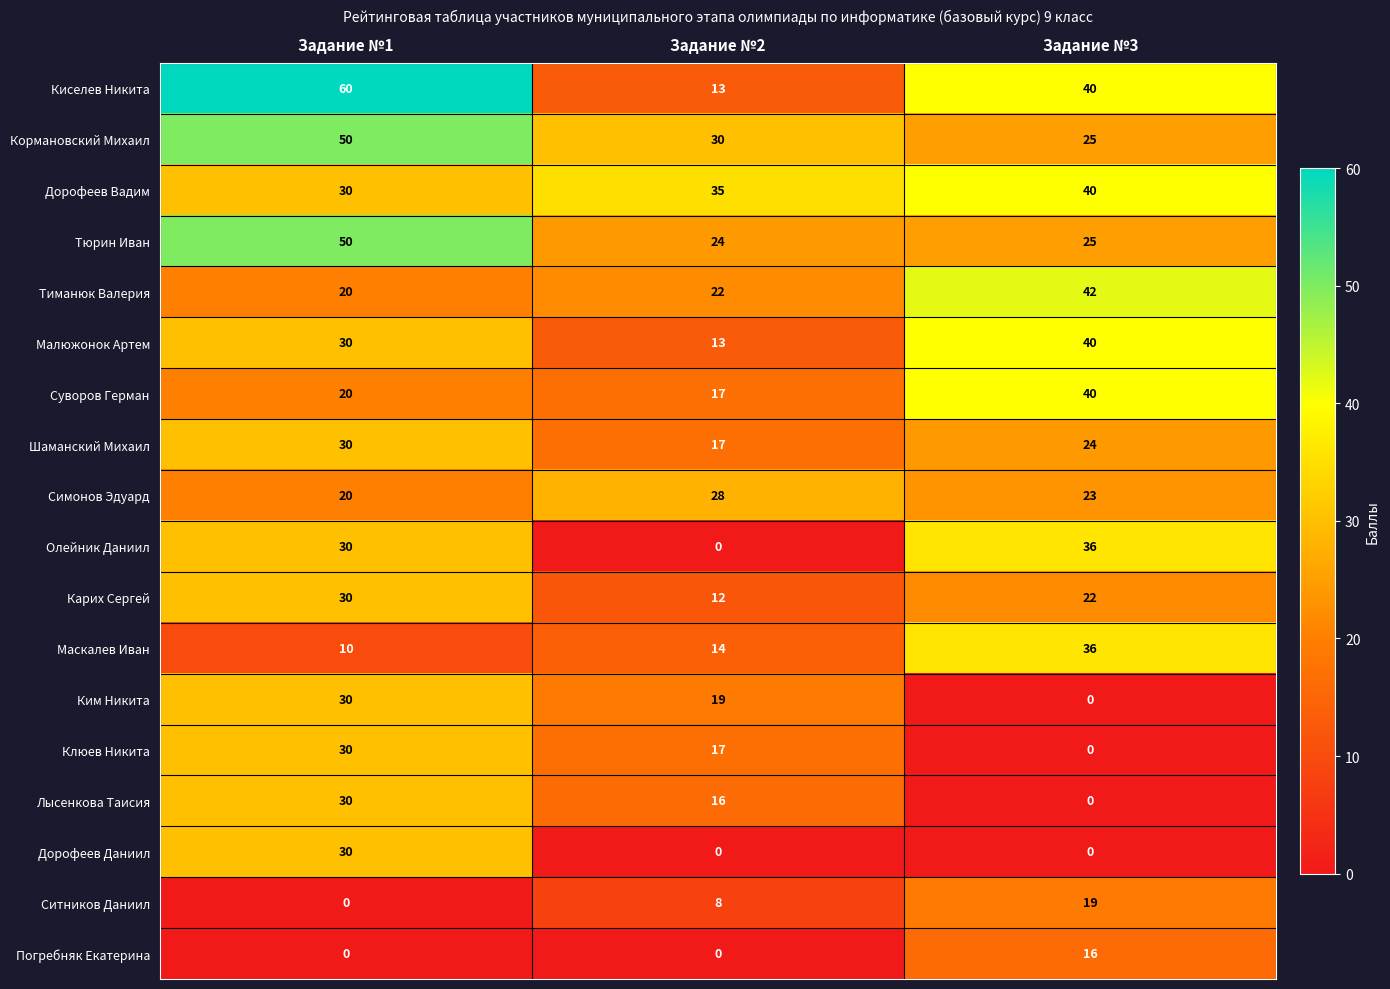

What is the average value of the Кормановский Михаил series?

35